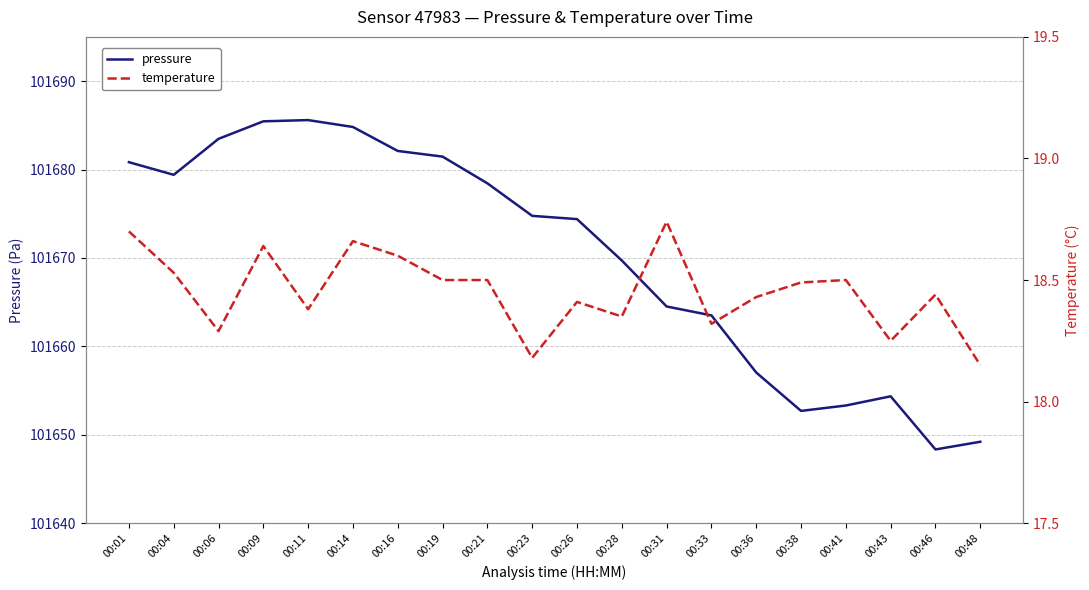

Where does the pressure series first go above 101674?

00:01